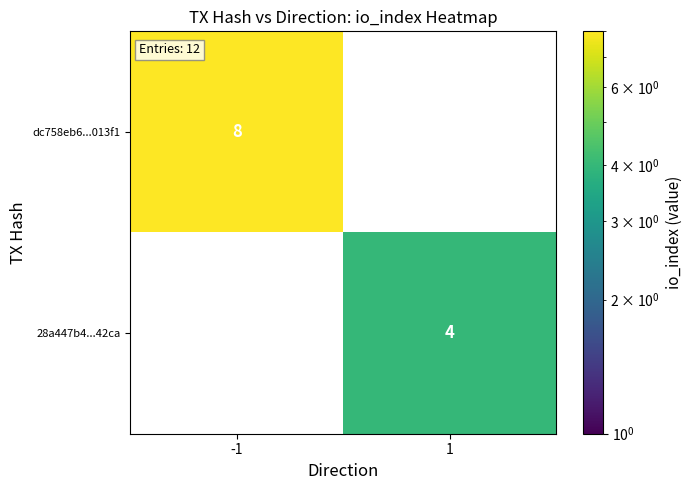

The value of dc758eb6...013f1 at -1 is 8. True or false?

True